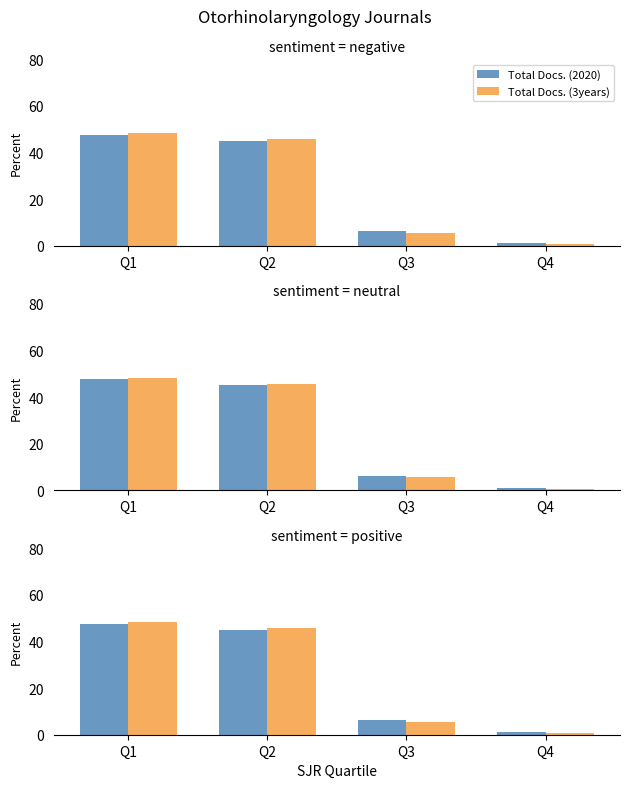

What is the difference between the Total Docs. (3years) values at Q4 and Q3?

4.9